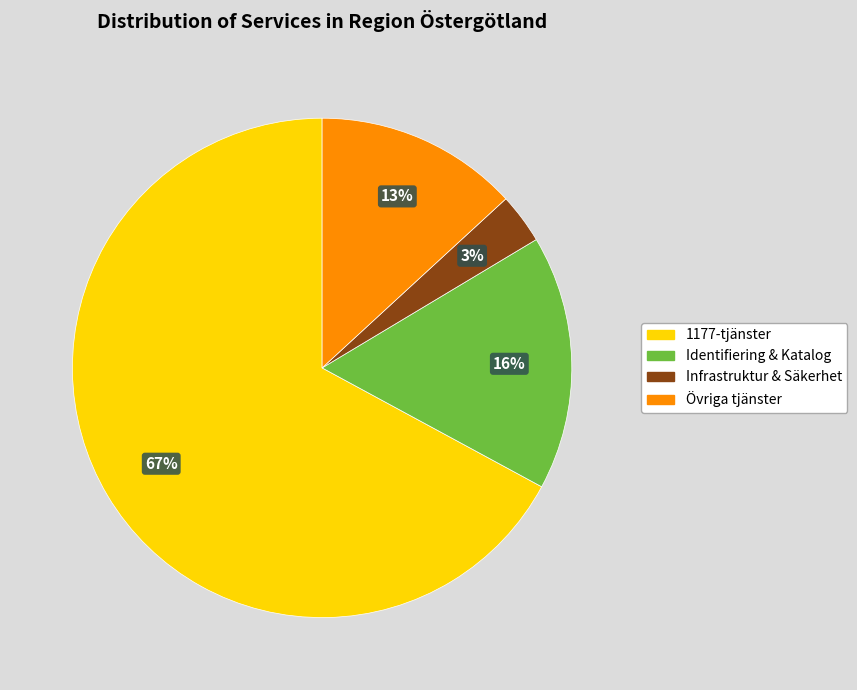

Rank the categories by value from lowest to highest.

Infrastruktur & Säkerhet, Övriga tjänster, Identifiering & Katalog, 1177-tjänster